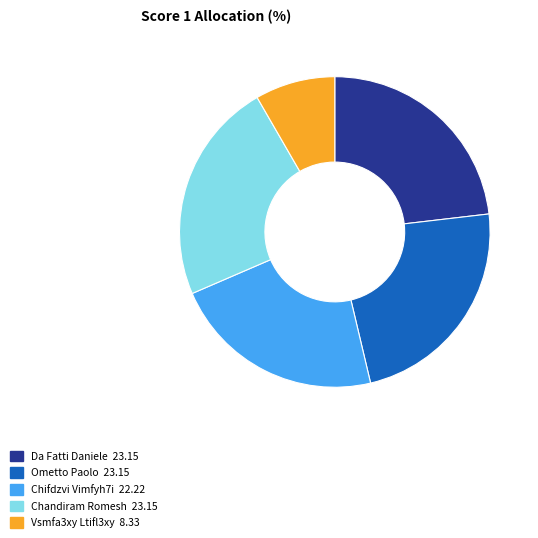

Do Vsmfa3xy Ltifl3xy 8.33 and Ometto Paolo 23.15 together represent more than half of the pie?

No